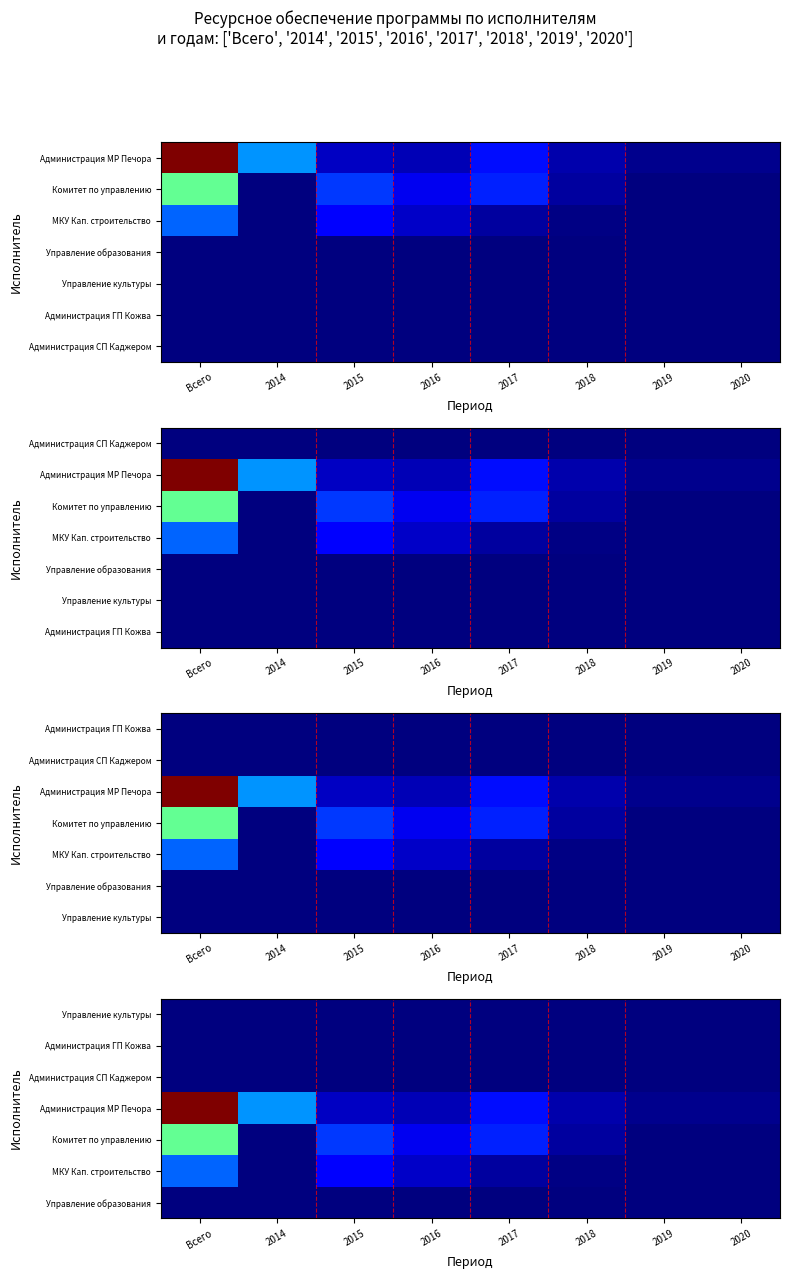

Count the Управление образования values in the range 0 to 1060.

8